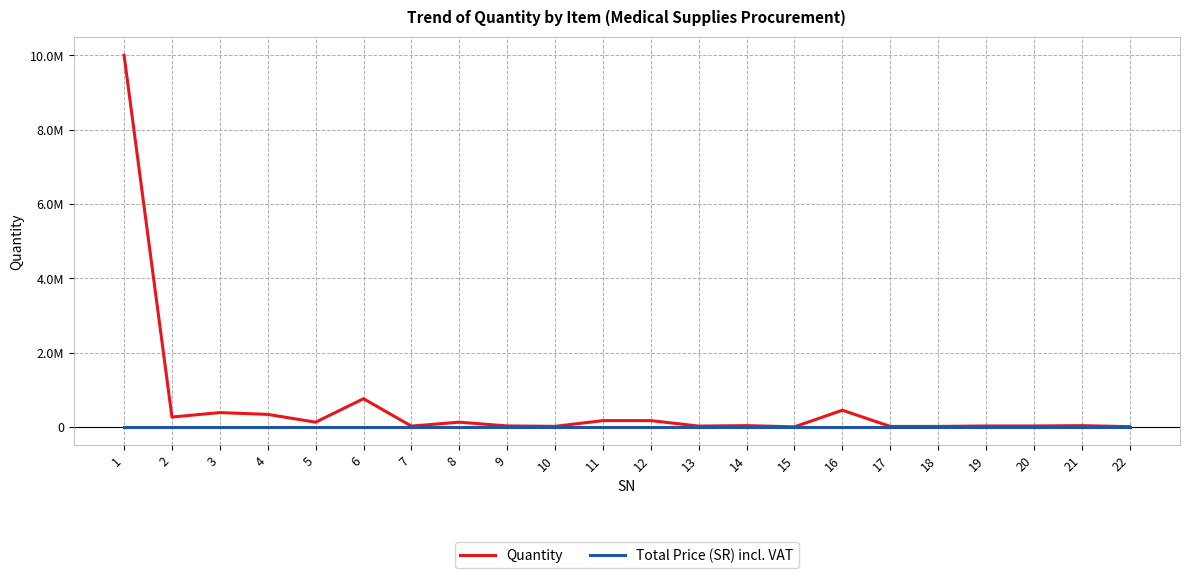

Does the chart have visible grid lines?

Yes